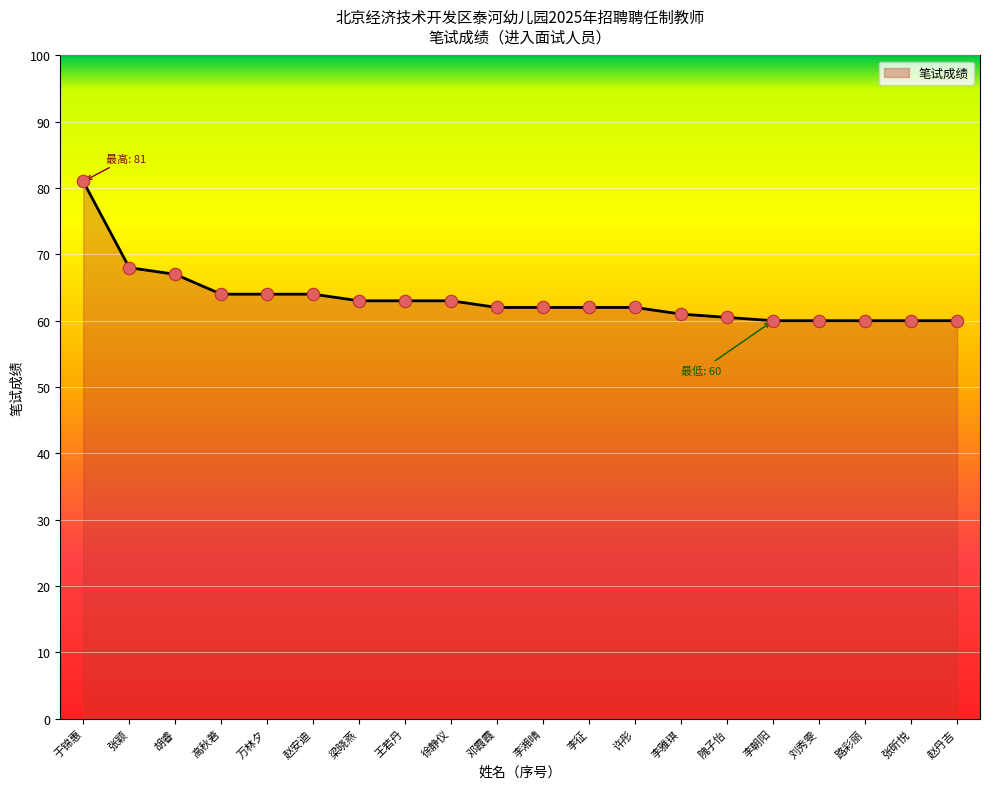

What is the ratio of the value at 李征 to the value at 邓霞霞?

1.0